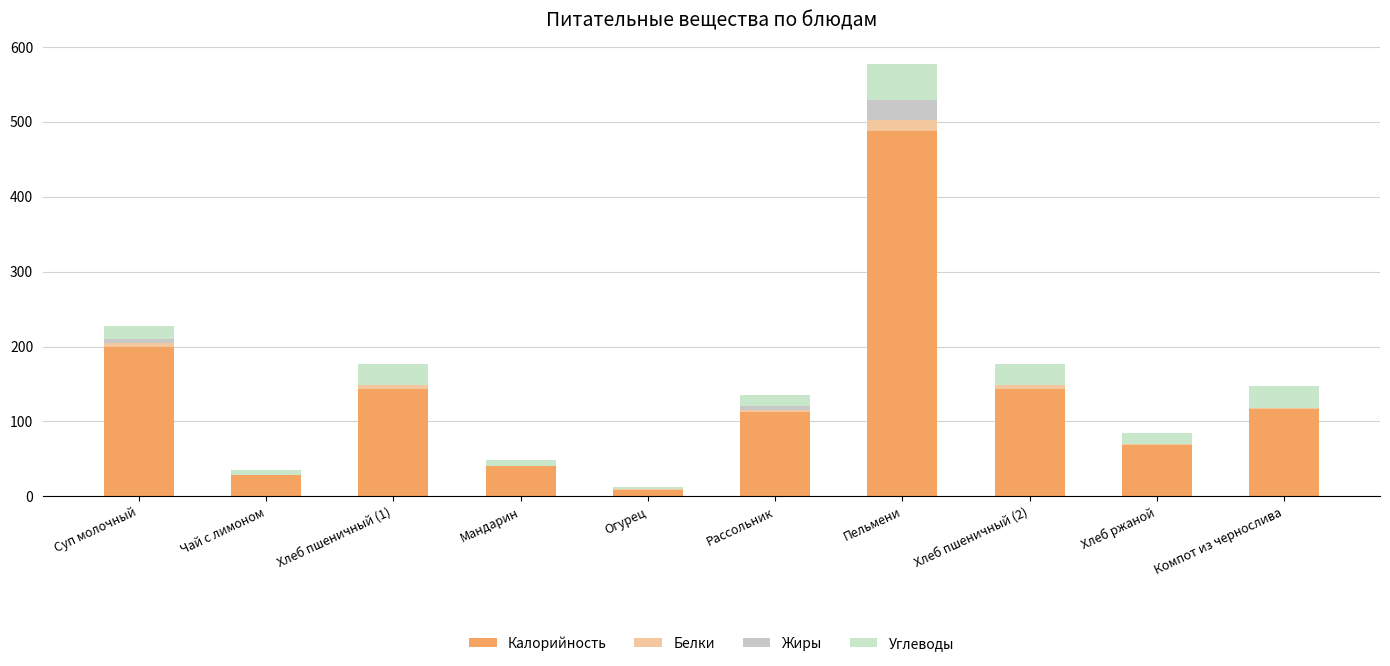

At which category is the sum across all series the highest?

Пельмени